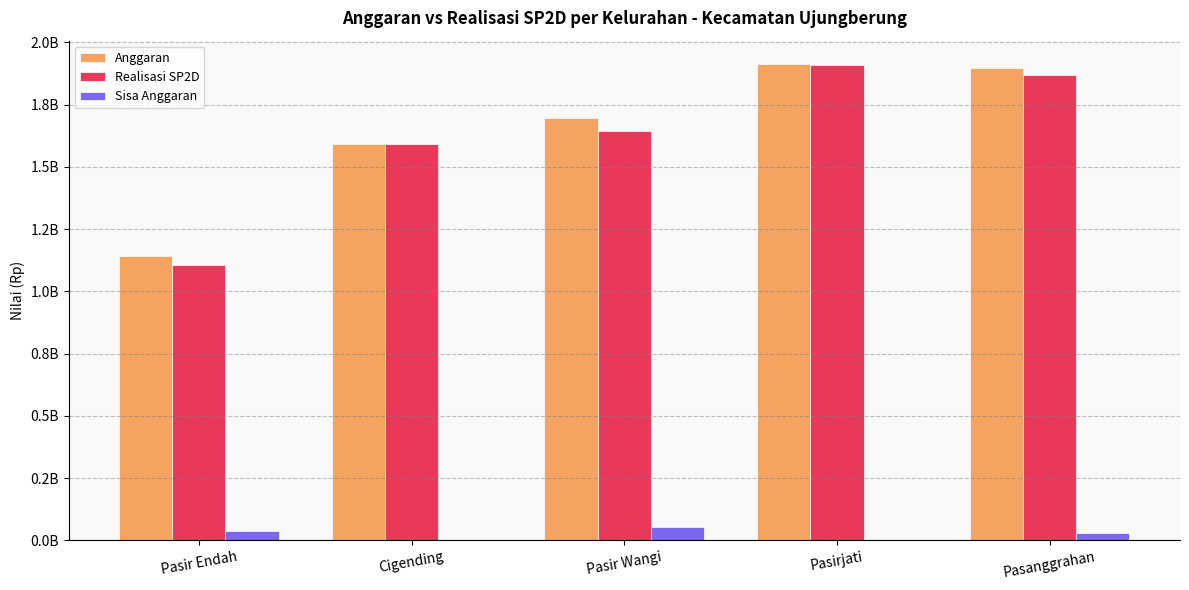

What are all the series names shown in the legend?

Anggaran, Realisasi SP2D, Sisa Anggaran